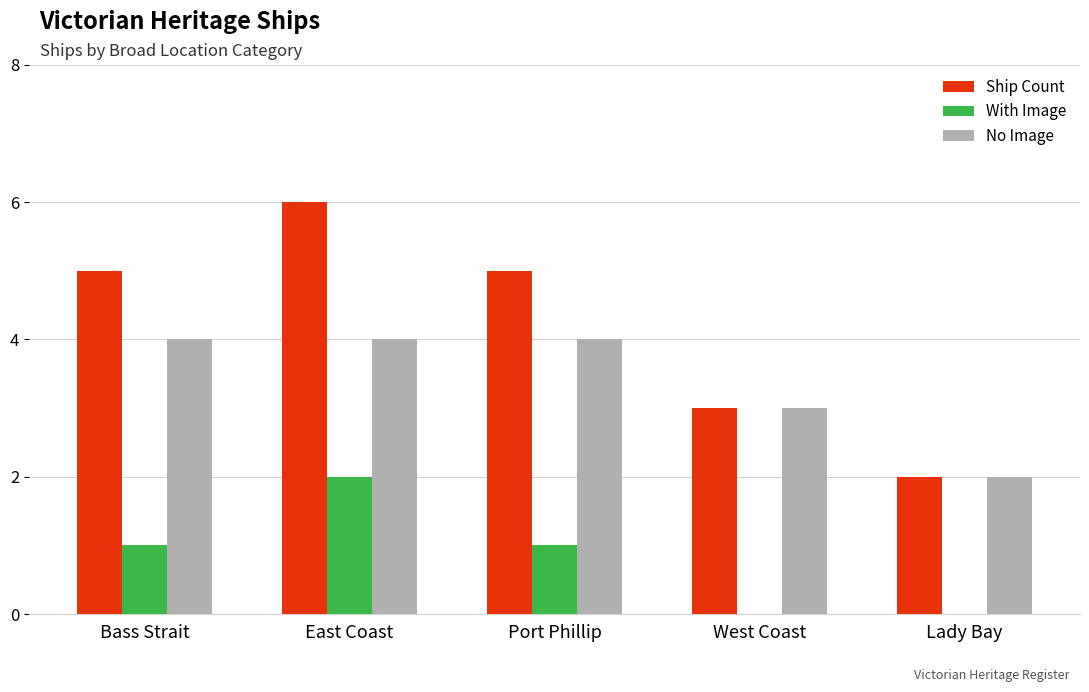

What is the average value of the With Image series?

1